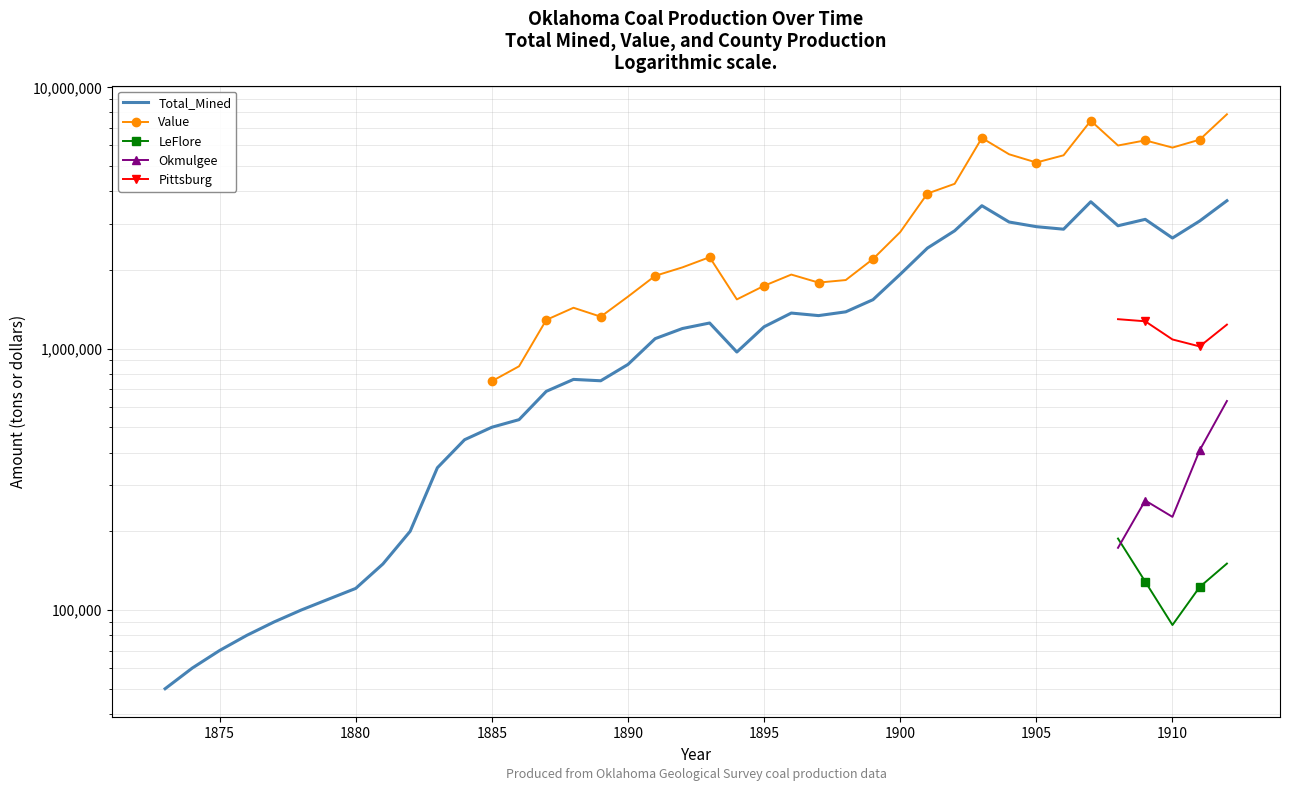

Is this an area chart (filled region under the line)?

No